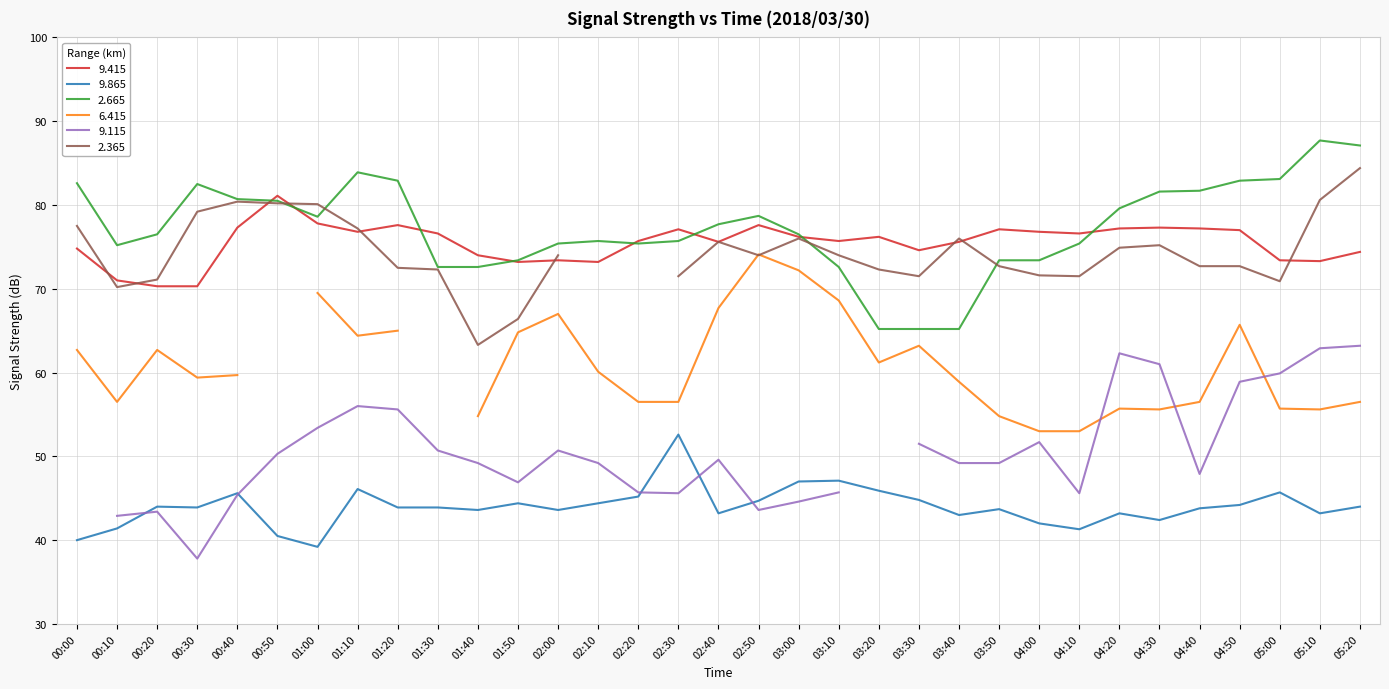

What is the difference between the highest and lowest values at 04:10?

35.3